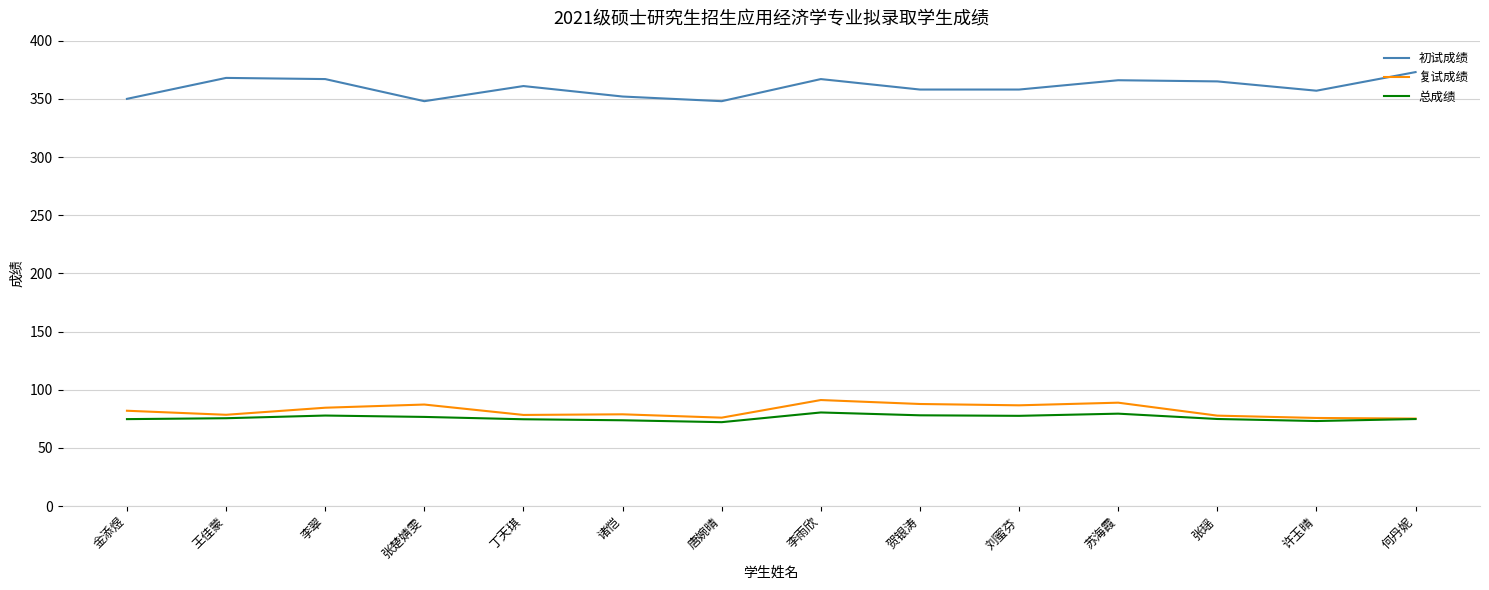

Does the chart display data point markers on the line(s)?

No